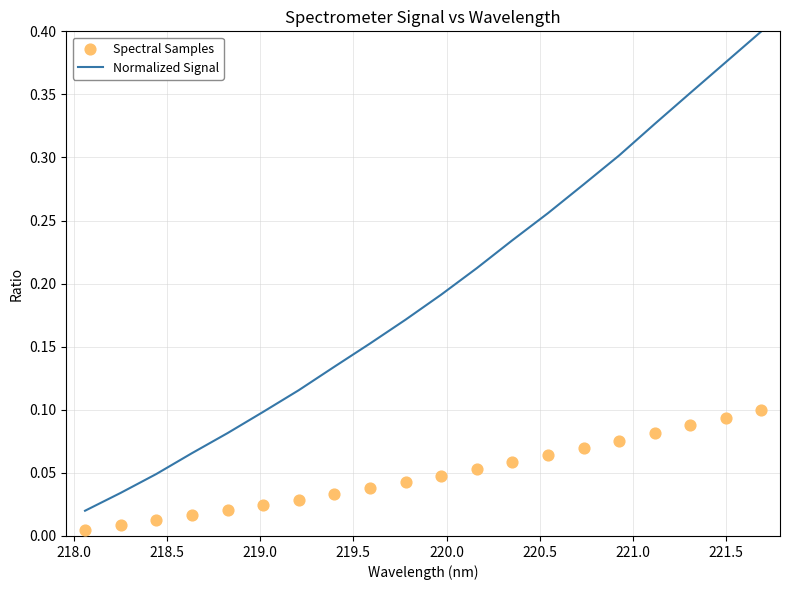

What are all the series names shown in the legend?

Normalized Signal, Spectral Samples